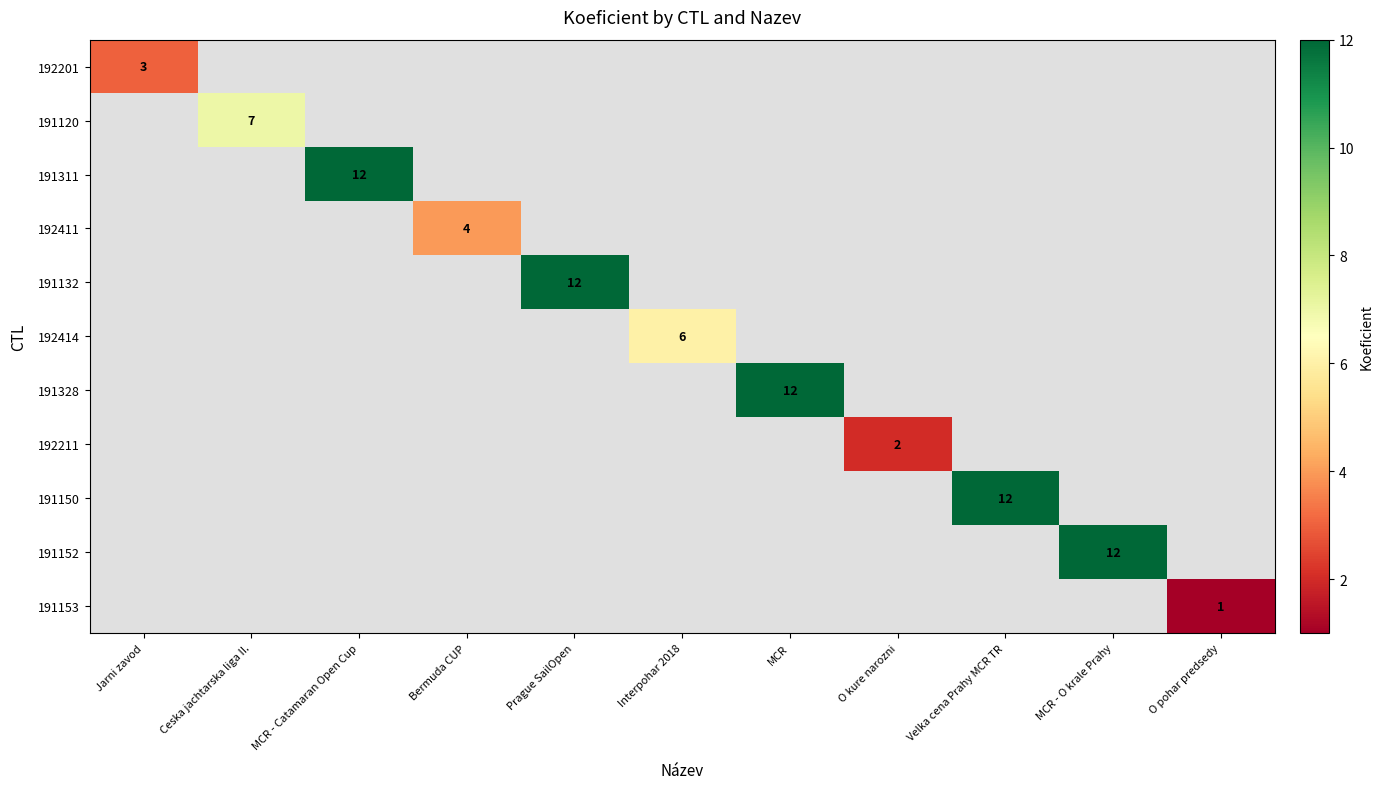

At which label does 191120 reach its peak?

Jarni zavod